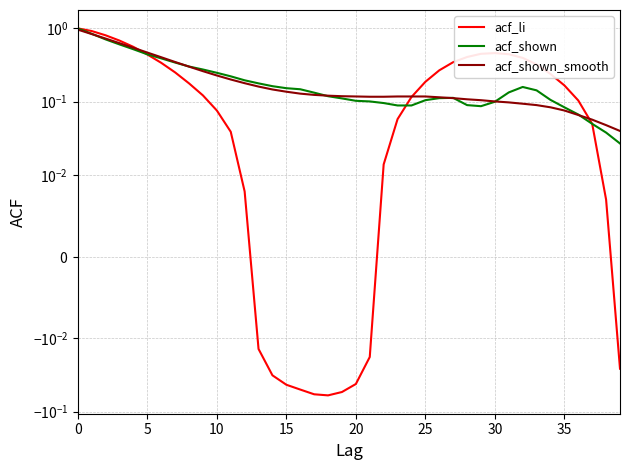

True or false: acf_li has more than 1 points higher than both neighbors.

False